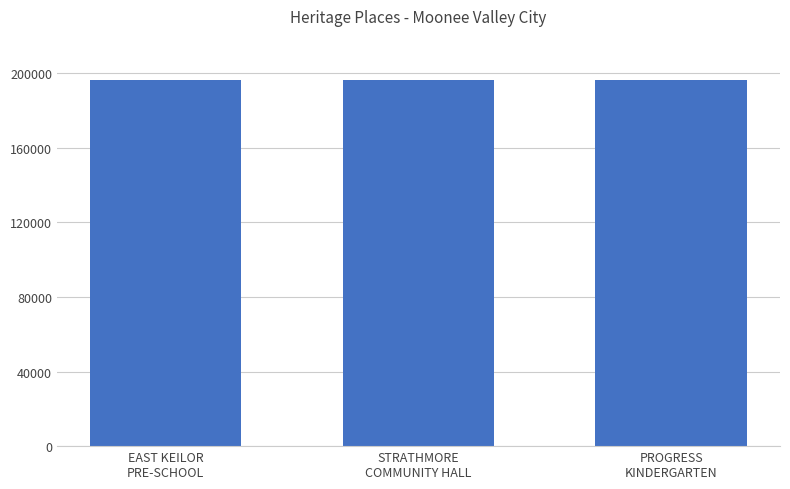

What is the sum of the values at EAST KEILOR
PRE-SCHOOL and PROGRESS
KINDERGARTEN?

392302